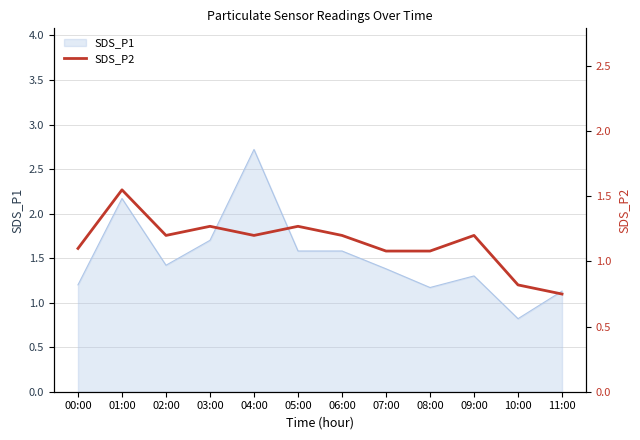

Is it true that the value at 11:00 is 0.8?

True